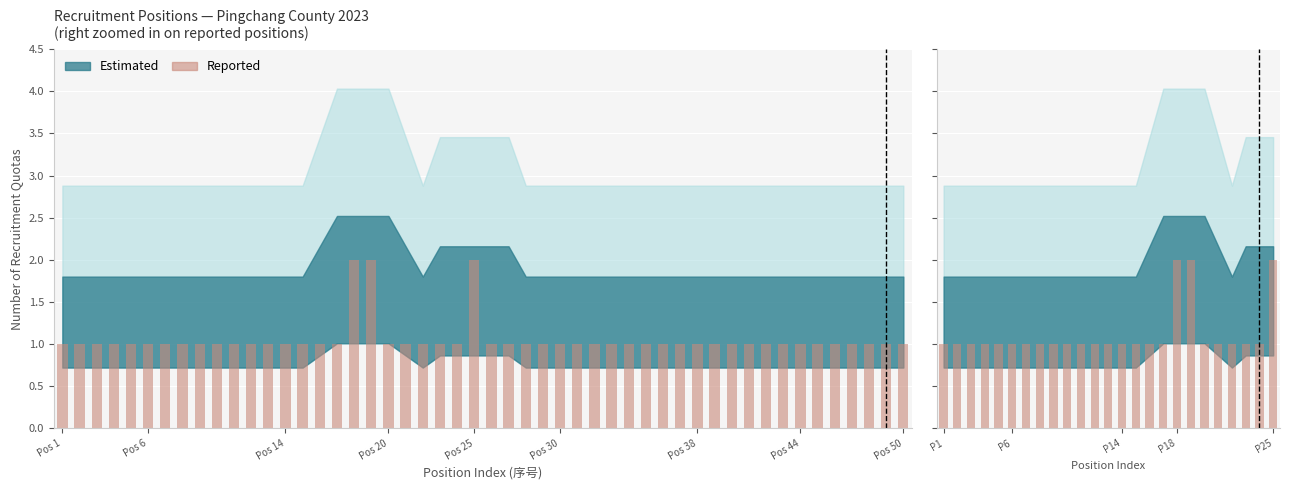

What is the minimum value shown in the chart?

1